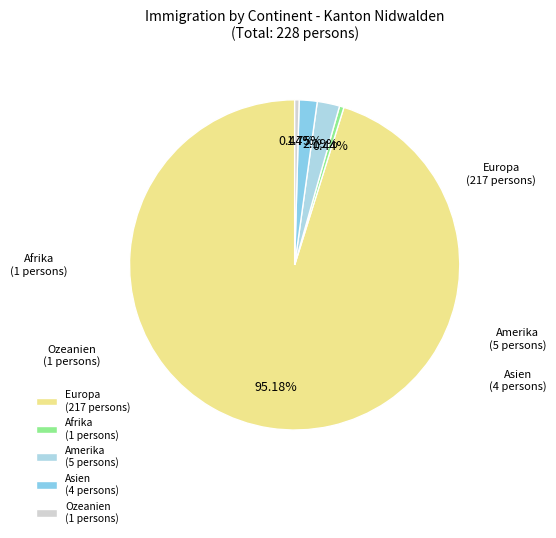

What is the largest slice in the pie chart?

Europa